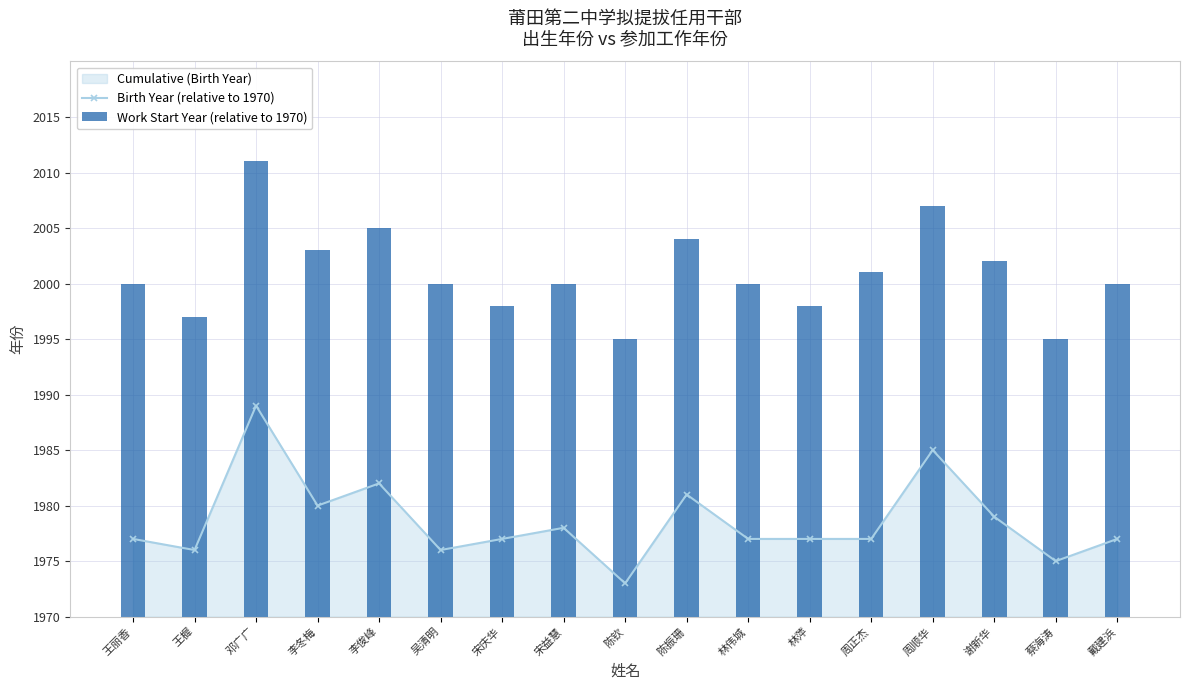

How many values in the Work Start Year (relative to 1970) series are below 30?

5